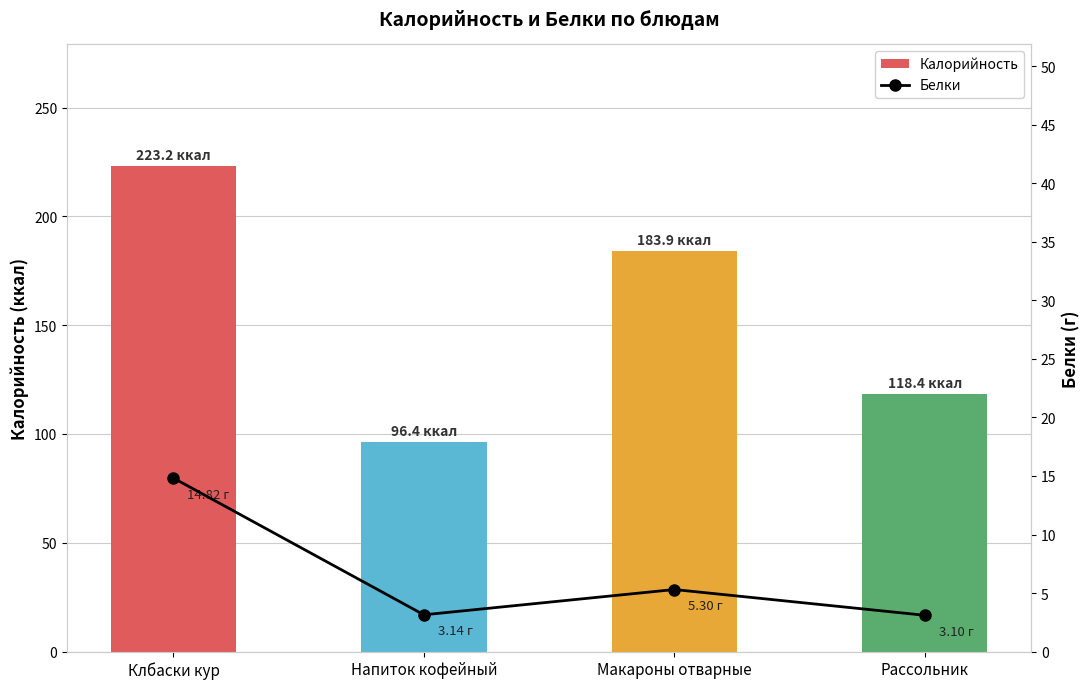

What is the sum of the Калорийность values at Клбаски кур and Рассольник?

341.6